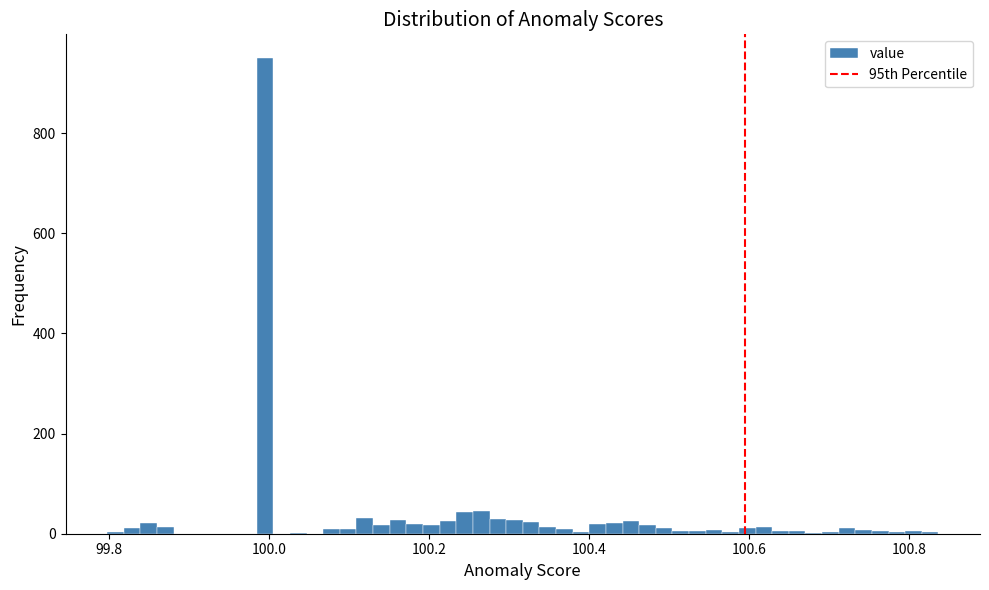

Read against the x-axis, roughly where is the centre of the tallest bar?

100.00